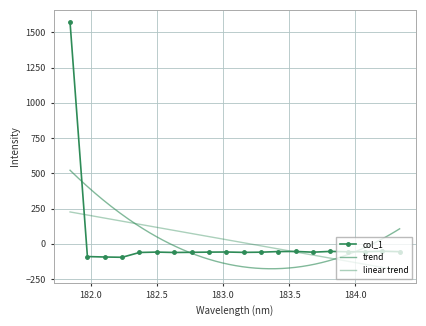

True or false: the data shows -61.6 at 182.3673257152.

True